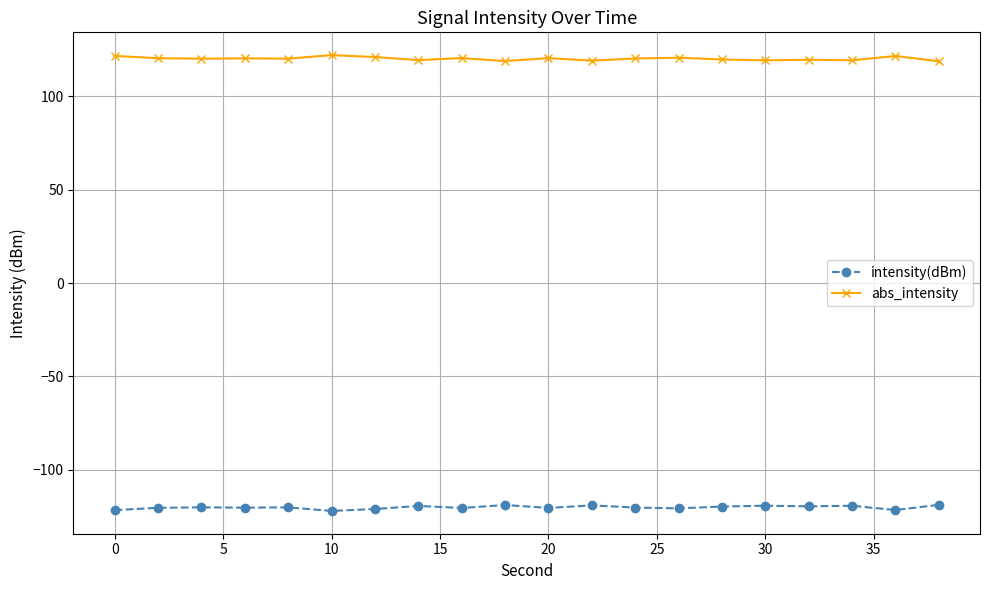

What is the value of the intensity(dBm) point at the 19th from the left?

-121.7